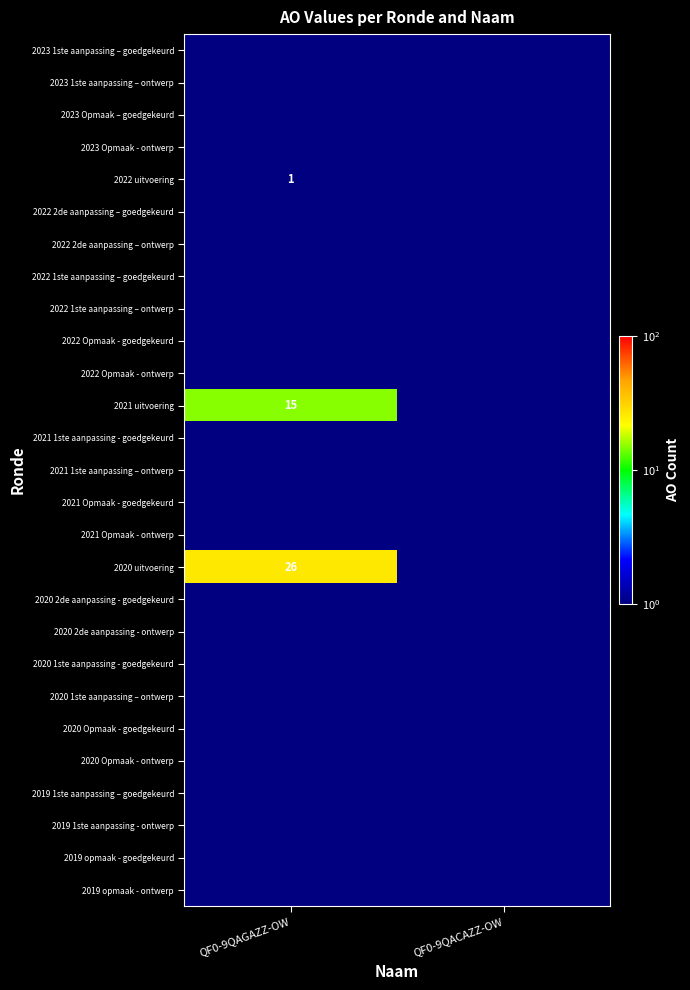

The 2020 uitvoering series shows 7.2 at QF0-9QAGAZZ-OW. True or false?

False